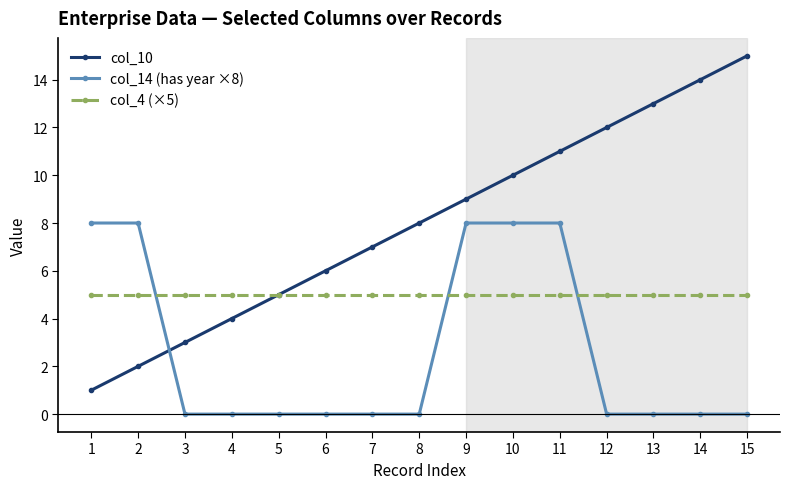

Reading right to left, extract all data points from this chart.

col_10: 15=15	14=14	13=13	12=12	11=11	10=10	9=9	8=8	7=7	6=6	5=5	4=4	3=3	2=2	1=1
col_14 (has year ×8): 15=0	14=0	13=0	12=0	11=8	10=8	9=8	8=0	7=0	6=0	5=0	4=0	3=0	2=8	1=8
col_4 (×5): 15=5	14=5	13=5	12=5	11=5	10=5	9=5	8=5	7=5	6=5	5=5	4=5	3=5	2=5	1=5